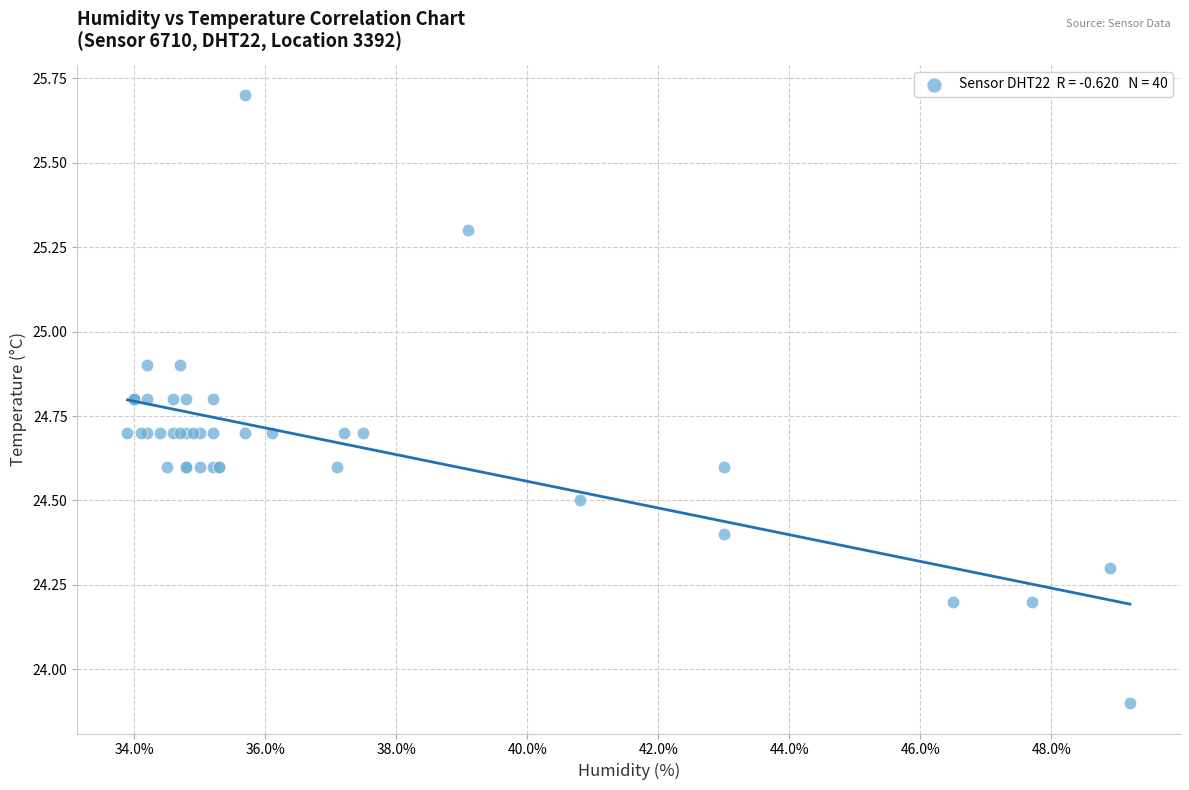

What Y value in the scatter plot is closest to 24?

23.9